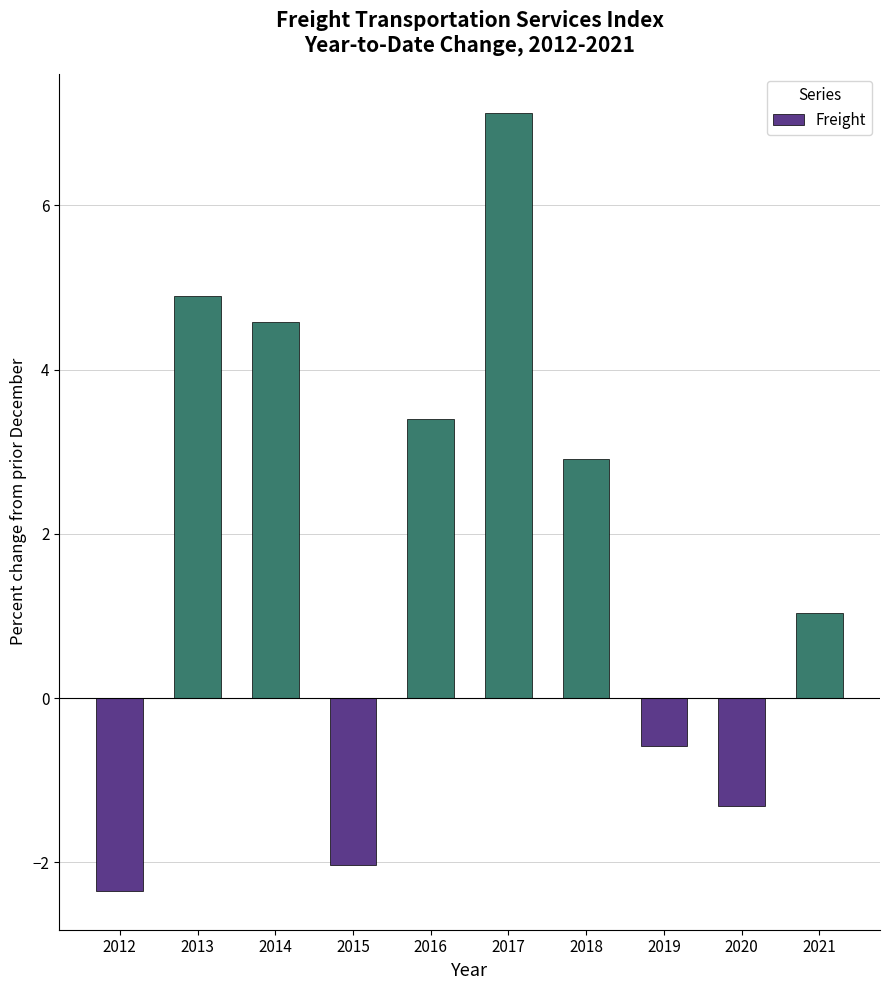

What is the difference between the second highest and minimum values?

7.2